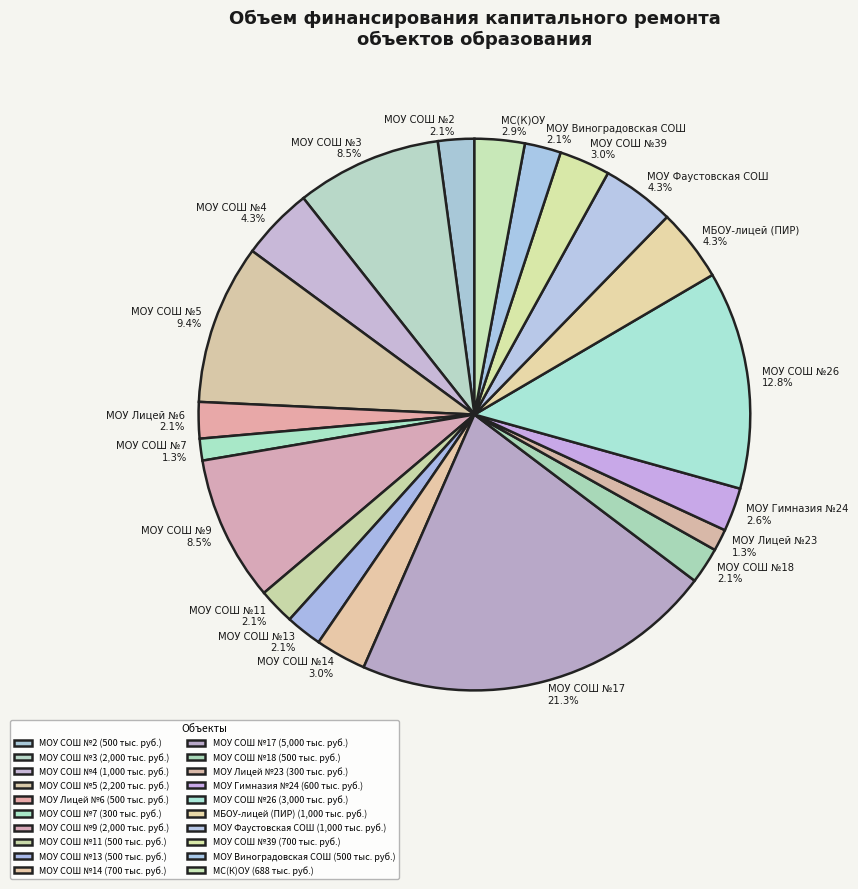

Combined, what portion of the pie is МОУ СОШ №14 and МС(К)ОУ?

5.9%